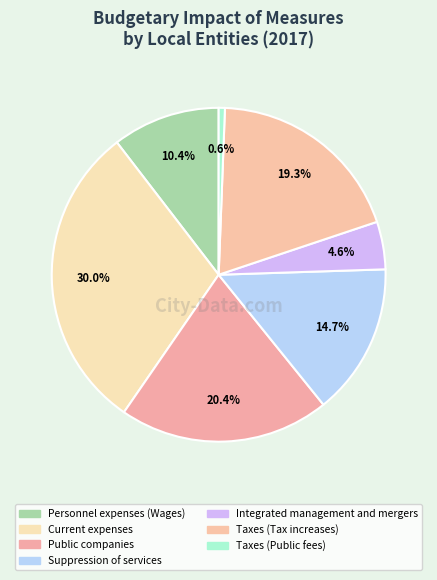

The Taxes (Tax increases) slice represents 19% of the pie. True or false?

True